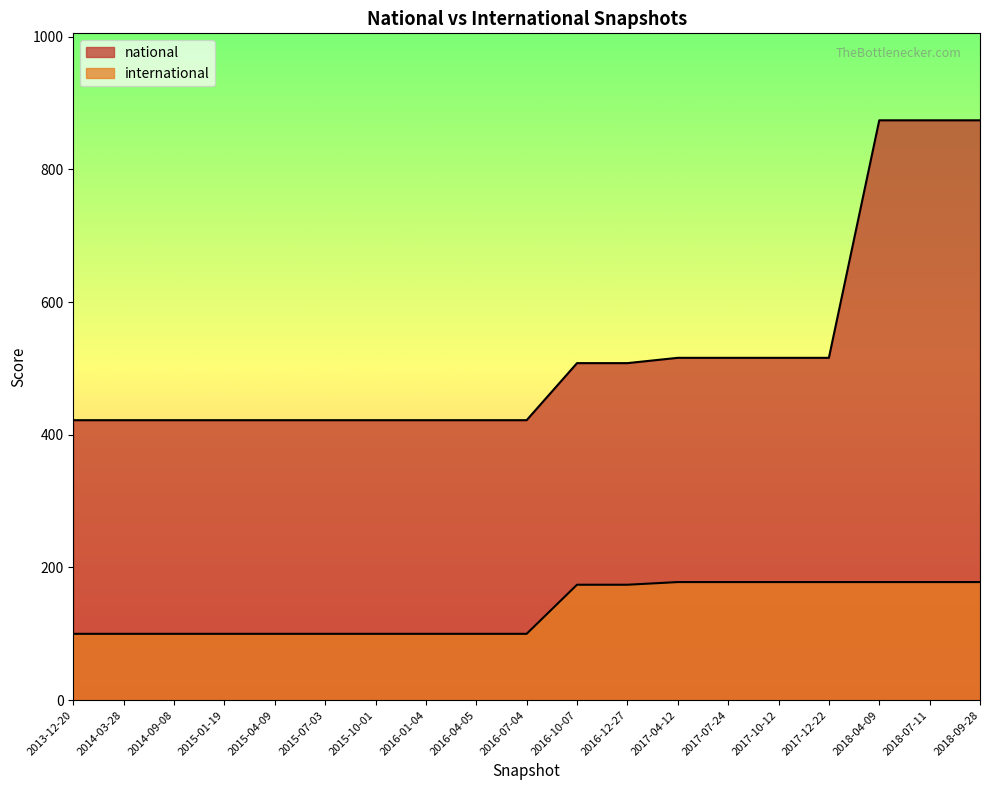

True or false: international has a value of 120 at 2017-04-12.

False